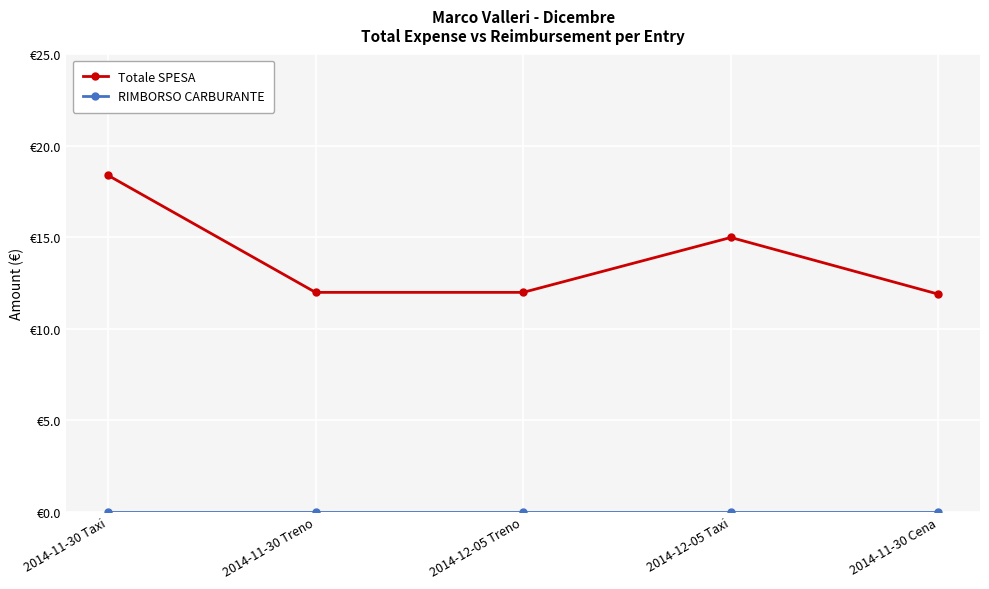

Which has a higher value, 2014-12-05 Treno or 2014-11-30 Treno?

2014-12-05 Treno